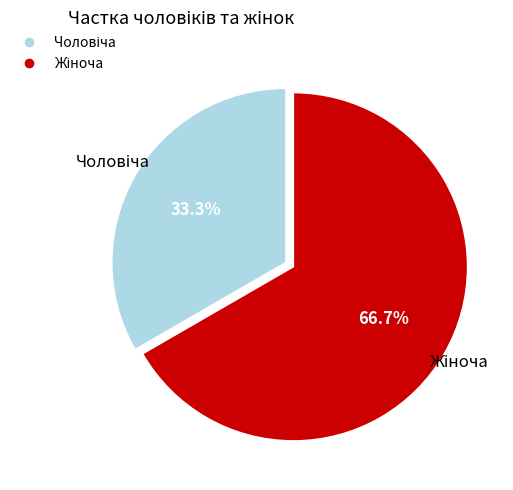

Is there any slice that represents more than half of the pie?

Yes